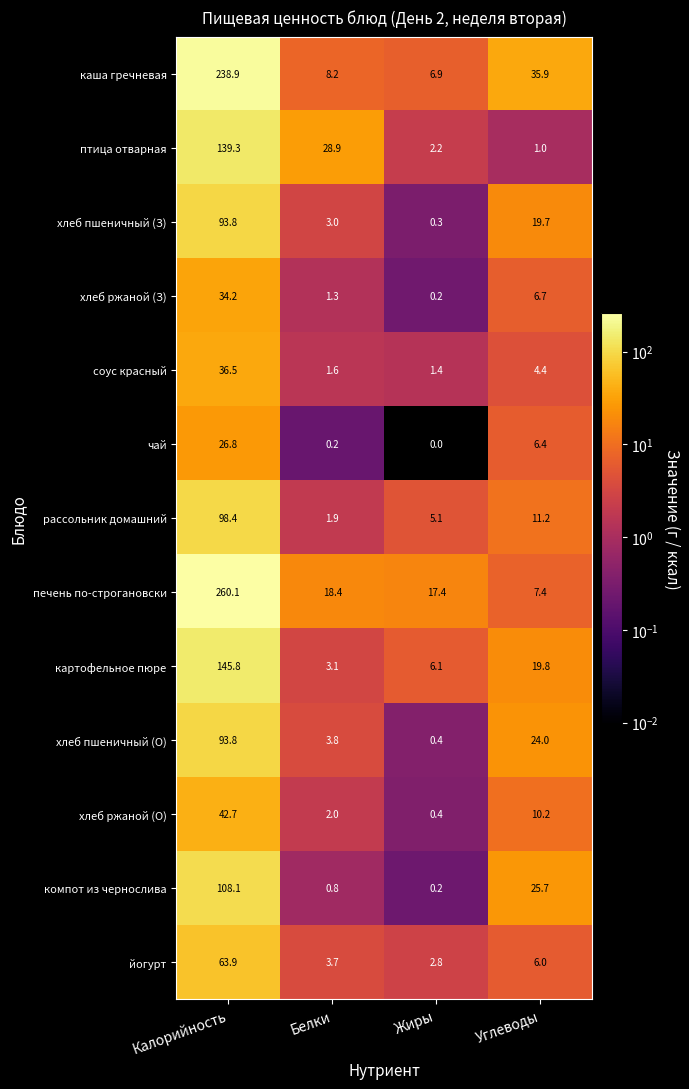

Rank the series at Белки from lowest to highest value.

чай, компот из чернослива, хлеб ржаной (З), соус красный, рассольник домашний, хлеб ржаной (О), хлеб пшеничный (З), картофельное пюре, йогурт, хлеб пшеничный (О), каша гречневая, печень по-строгановски, птица отварная